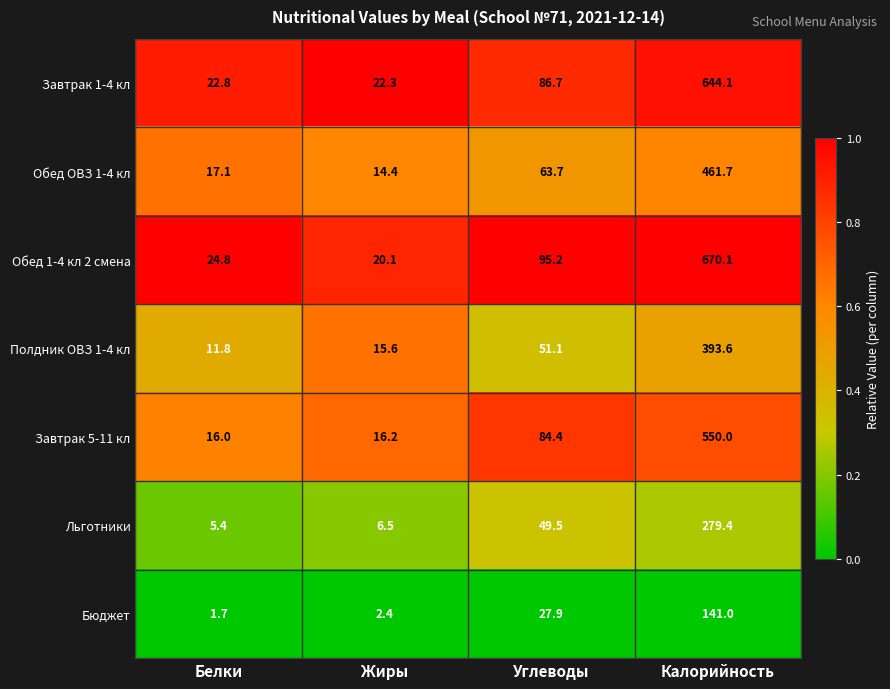

At Жиры, list the series in order from largest to smallest.

Завтрак 1-4 кл, Обед 1-4 кл 2 смена, Завтрак 5-11 кл, Полдник ОВЗ 1-4 кл, Обед ОВЗ 1-4 кл, Льготники, Бюджет